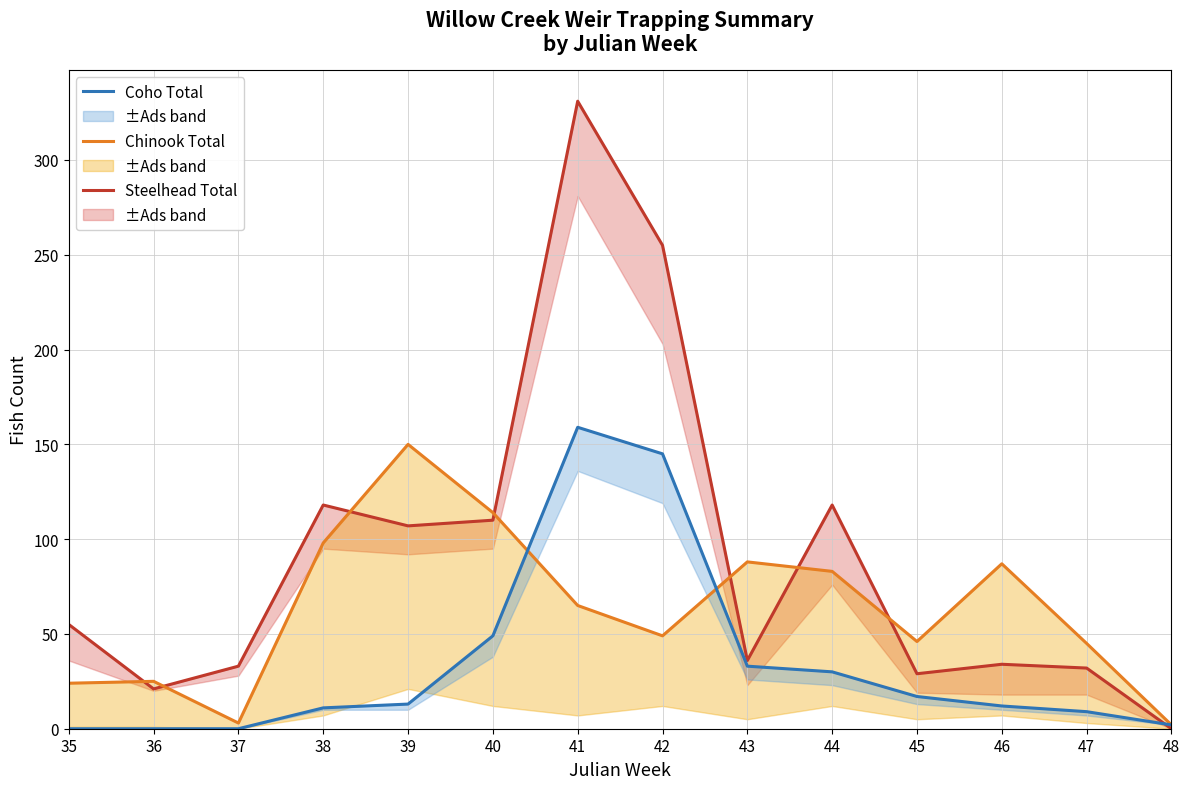

How many values in Coho Total are above zero?

11